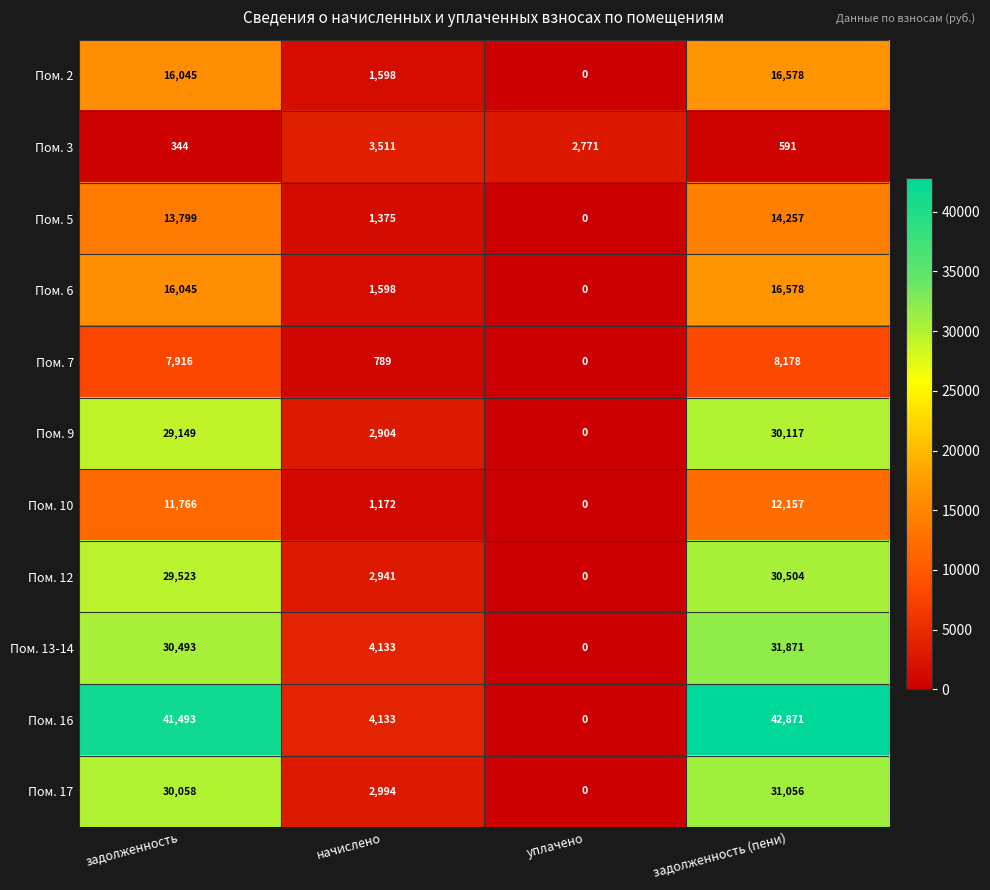

What is the sum of the Пом. 3 values at начислено and задолженность (пени)?

4102